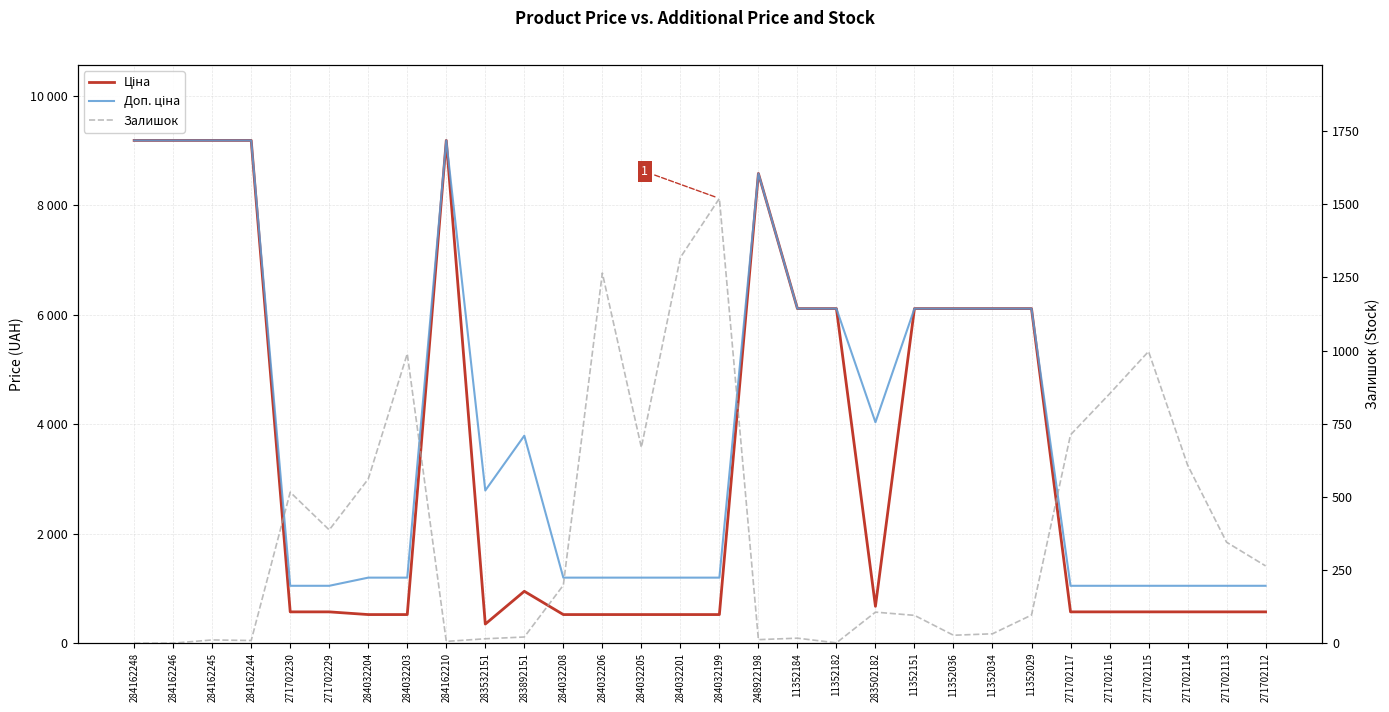

How many categories are shown in the chart?

30